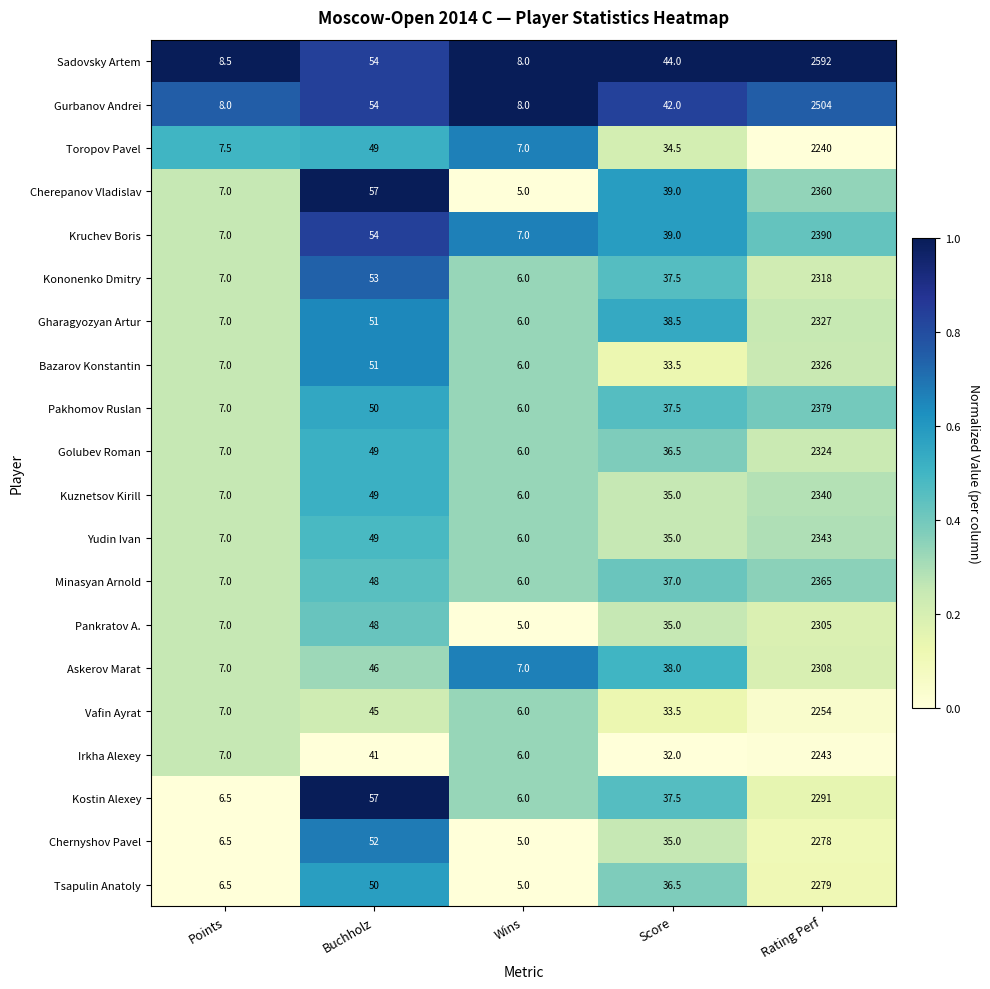

The value of Pakhomov Ruslan at Wins is 3.9. True or false?

False